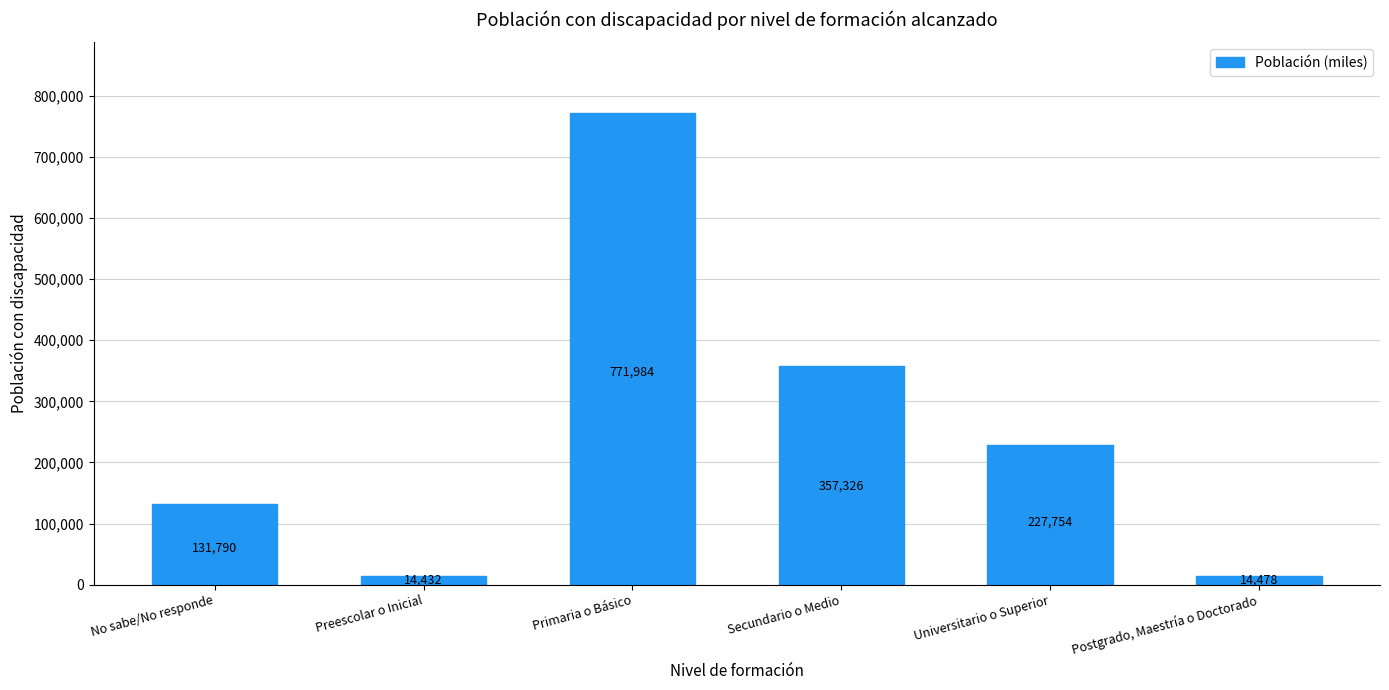

Which category has the lowest value across all series?

Preescolar o Inicial